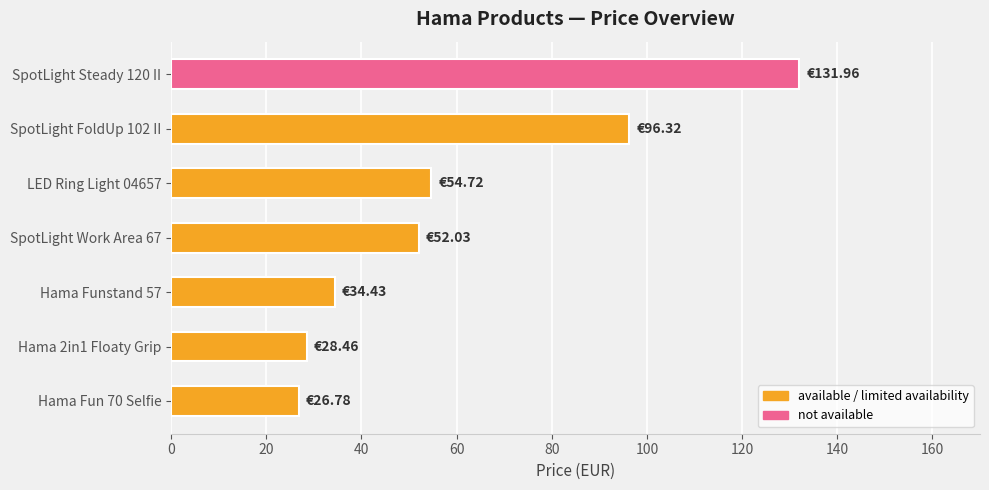

Rank the categories by value from lowest to highest.

Hama Fun 70 Selfie, Hama 2in1 Floaty Grip, Hama Funstand 57, SpotLight Work Area 67, LED Ring Light 04657, SpotLight FoldUp 102 II, SpotLight Steady 120 II